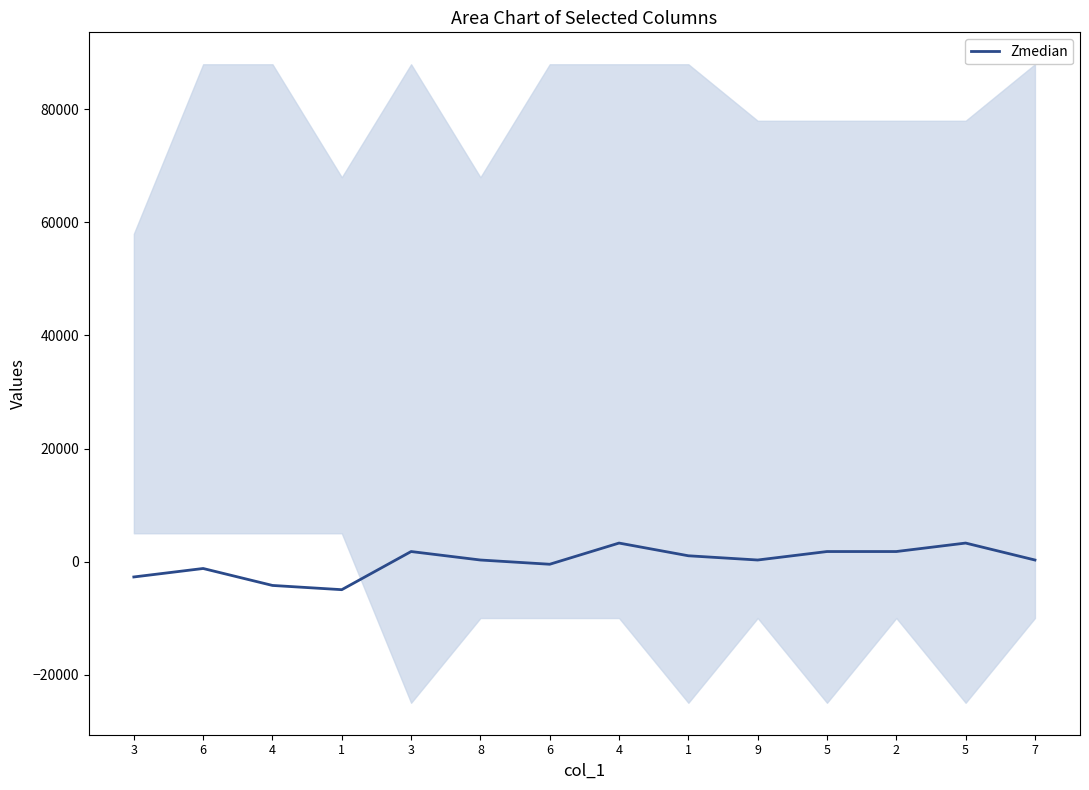

At which label is the value closest to -857?

6